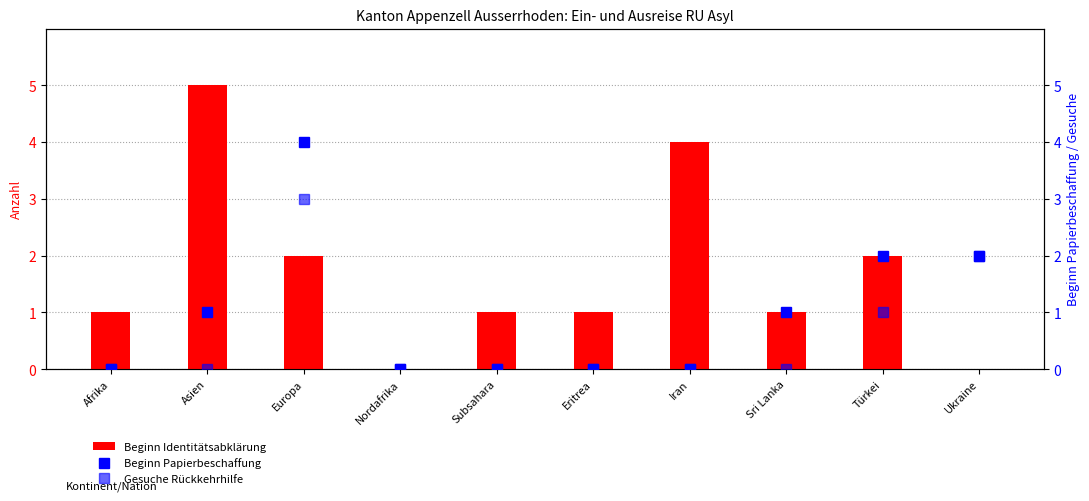

List the series in order of their overall mean, highest first.

Beginn Identitätsabklärung, Beginn Papierbeschaffung, Gesuche Rückkehrhilfe